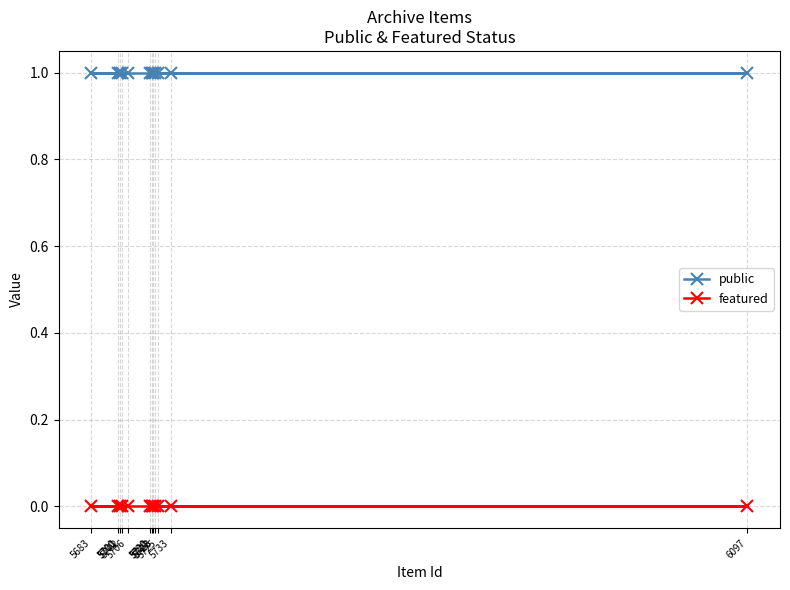

Reading left to right, extract all data points from this chart.

public: 1	1	1	1	1	1	1	1	1	1	1	1
featured: 0	0	0	0	0	0	0	0	0	0	0	0